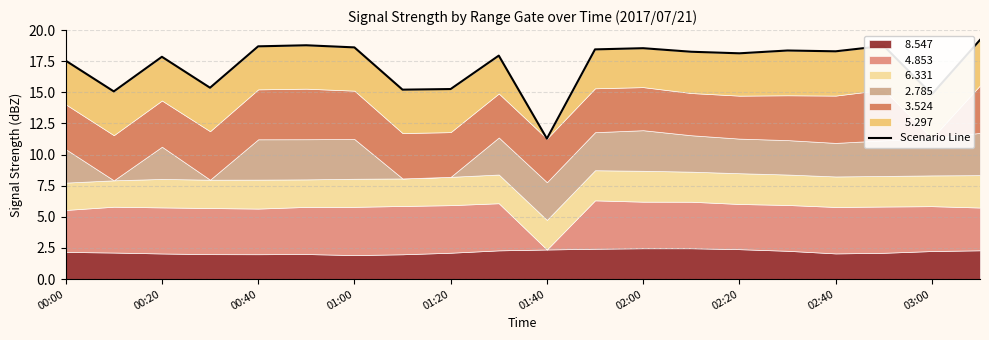

What is the difference between the maximum and minimum values?

7.9